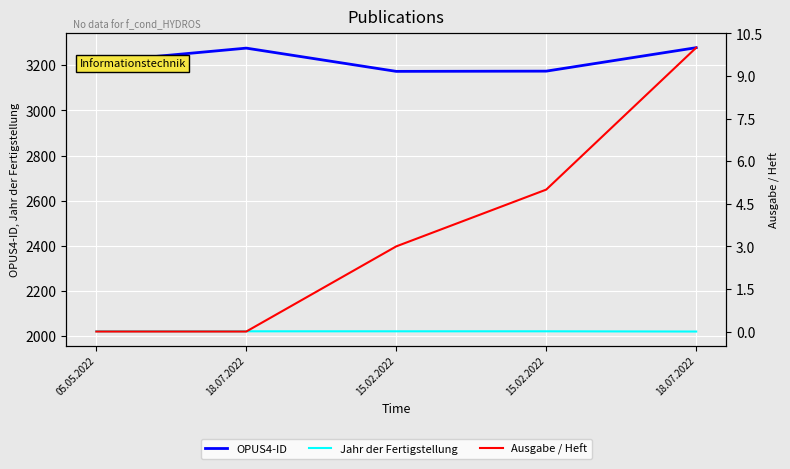

Rank the series by their maximum value, from lowest to highest.

Ausgabe / Heft, Jahr der Fertigstellung, OPUS4-ID